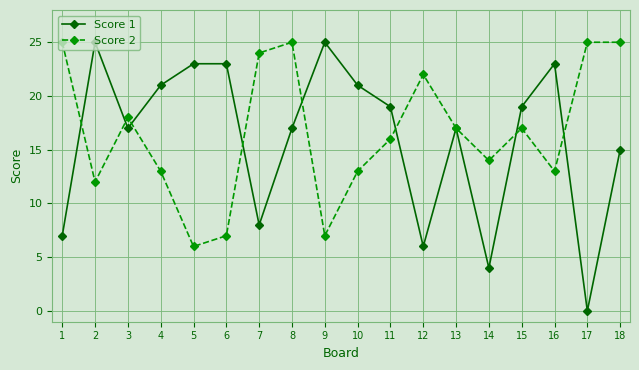

What is the difference between the Score 2 values at 1 and 14?

11